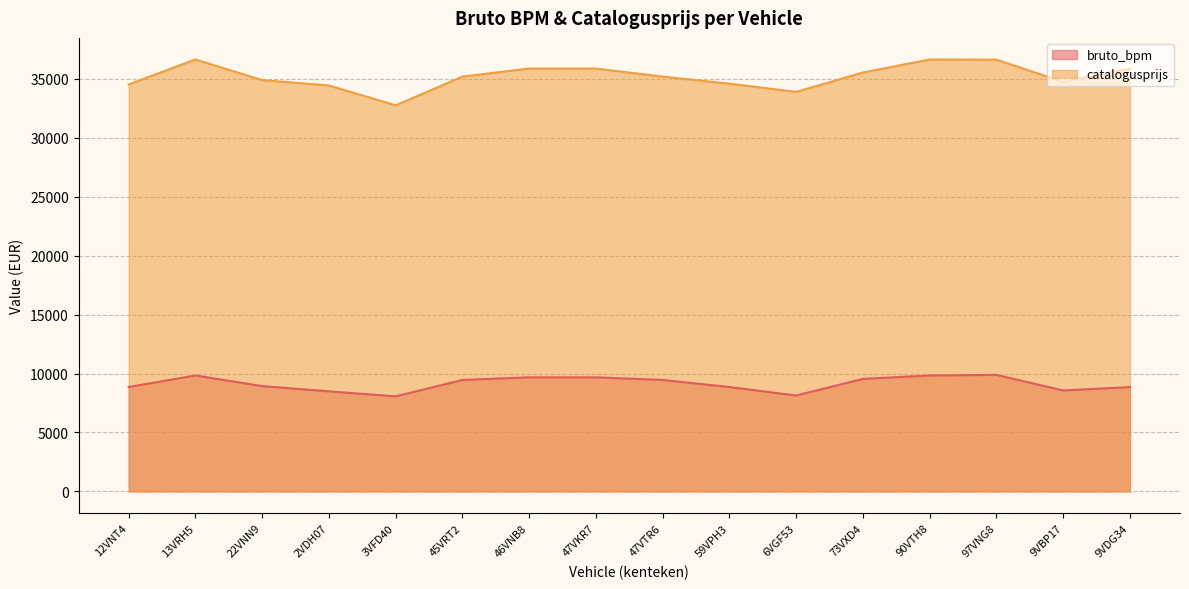

What is the difference between the catalogusprijs values at 13VRH5 and 2VDH07?

2204